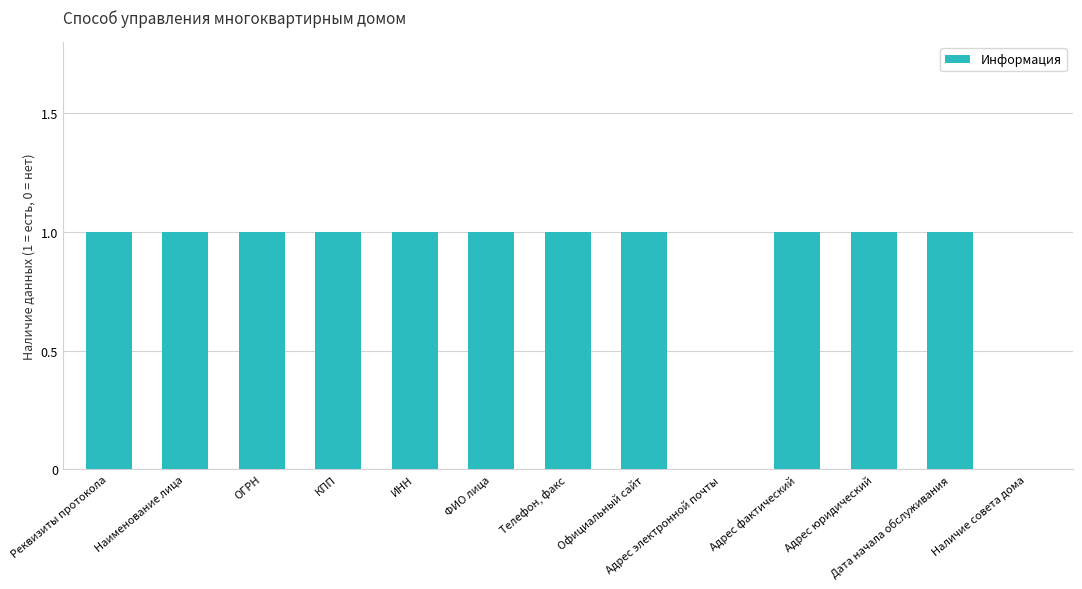

The value at Адрес электронной почты is -1. True or false?

False